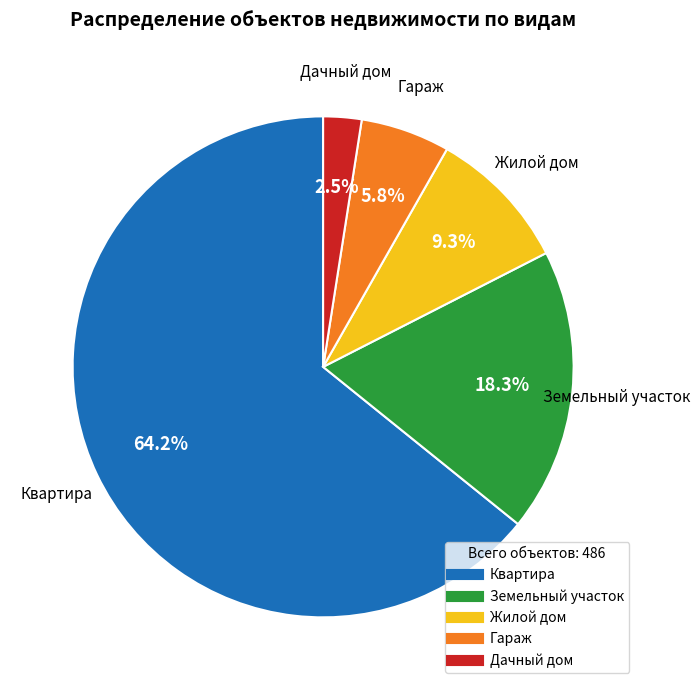

What percentage is the Квартира slice, to the nearest percent?

64%